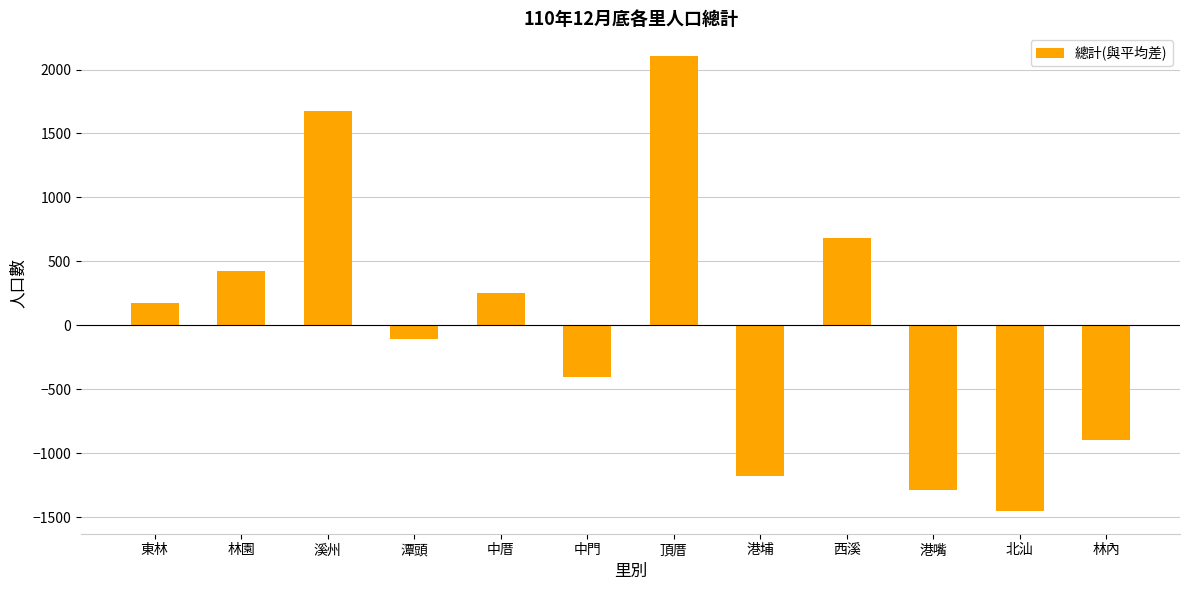

Read the value at 林內.

-892.8